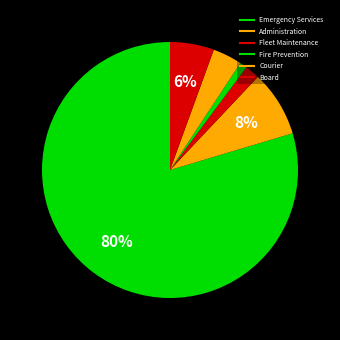

Approximately how many times larger is the value at Fire Prevention compared to Administration?

0.1